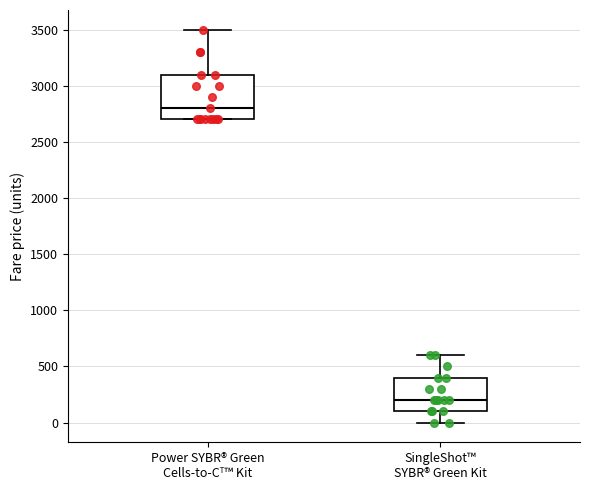

Reading left to right, read every box against the y-axis: the position of its median line, the range the box covers, and the ends of its whiskers. The values are not printed on the chart, so give them approximately, as read against the axis.

Power SYBR® Green Cells-to-Cᵀ™ Kit: median 2800, box 2700 to 3100, whiskers 2700 to 3500
SingleShot™ SYBR® Green Kit: median 200, box 100 to 400, whiskers 0 to 600